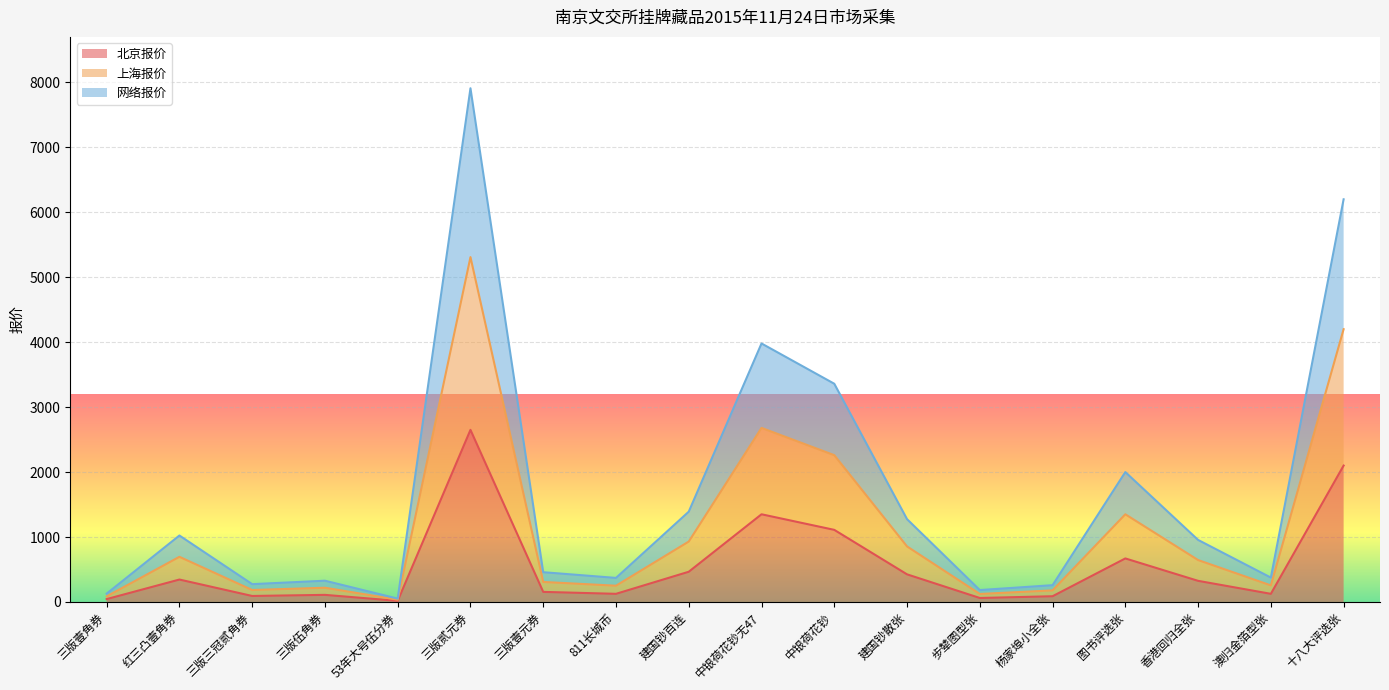

What is the average value of the 网络报价 series?

1695.4